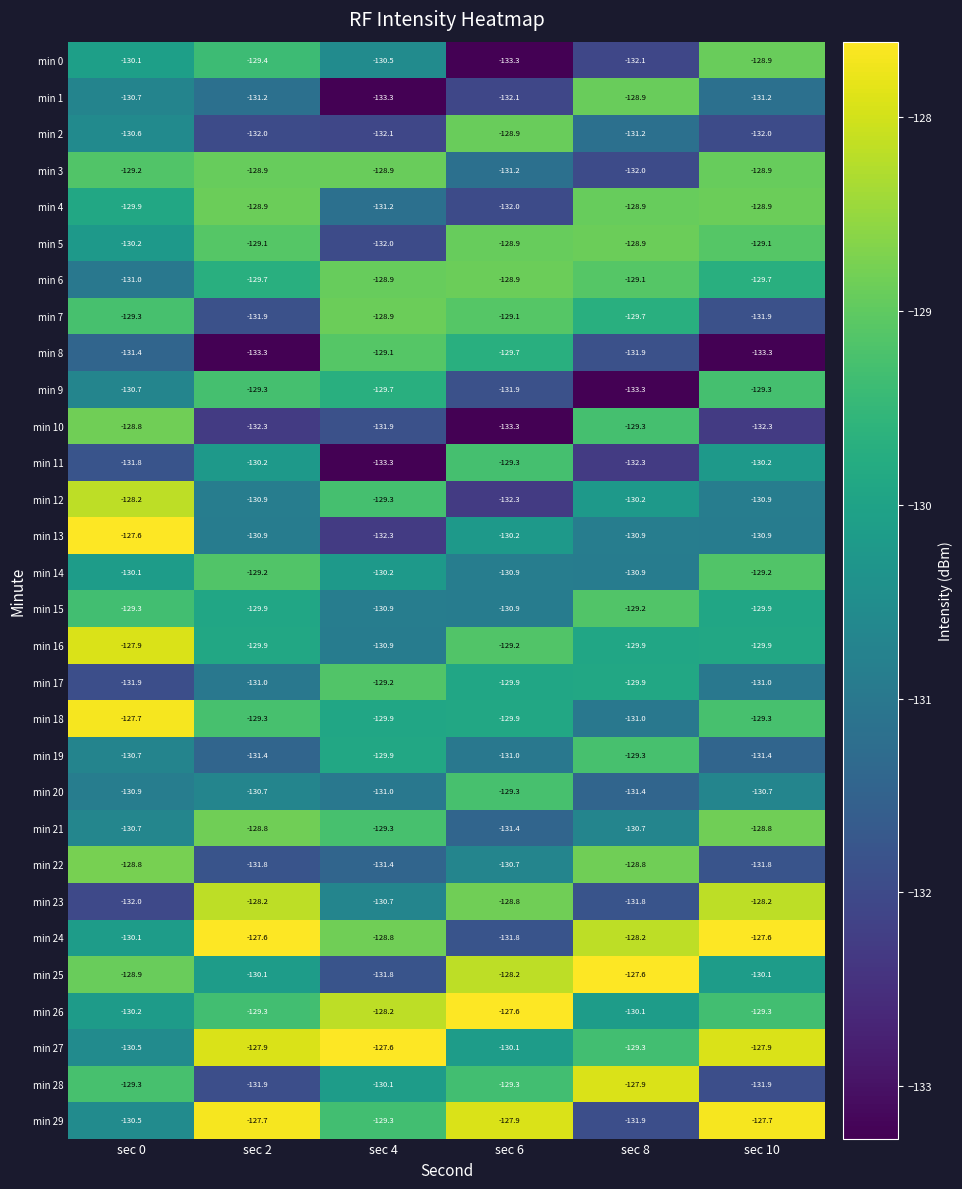

What is the highest value of the min 19 series?

-129.3